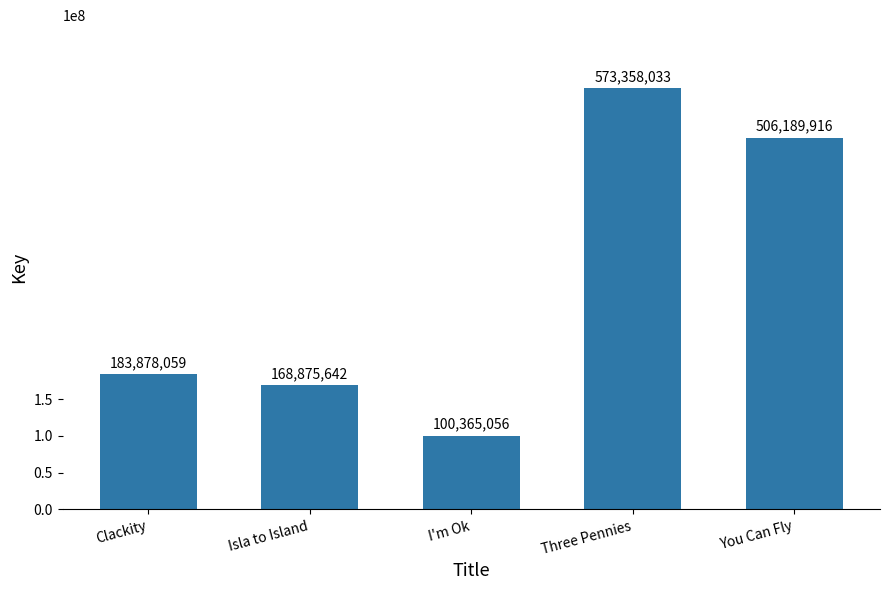

Reading right to left, what are all the values shown in this chart?

506189916	573358033	100365056	168875642	183878059